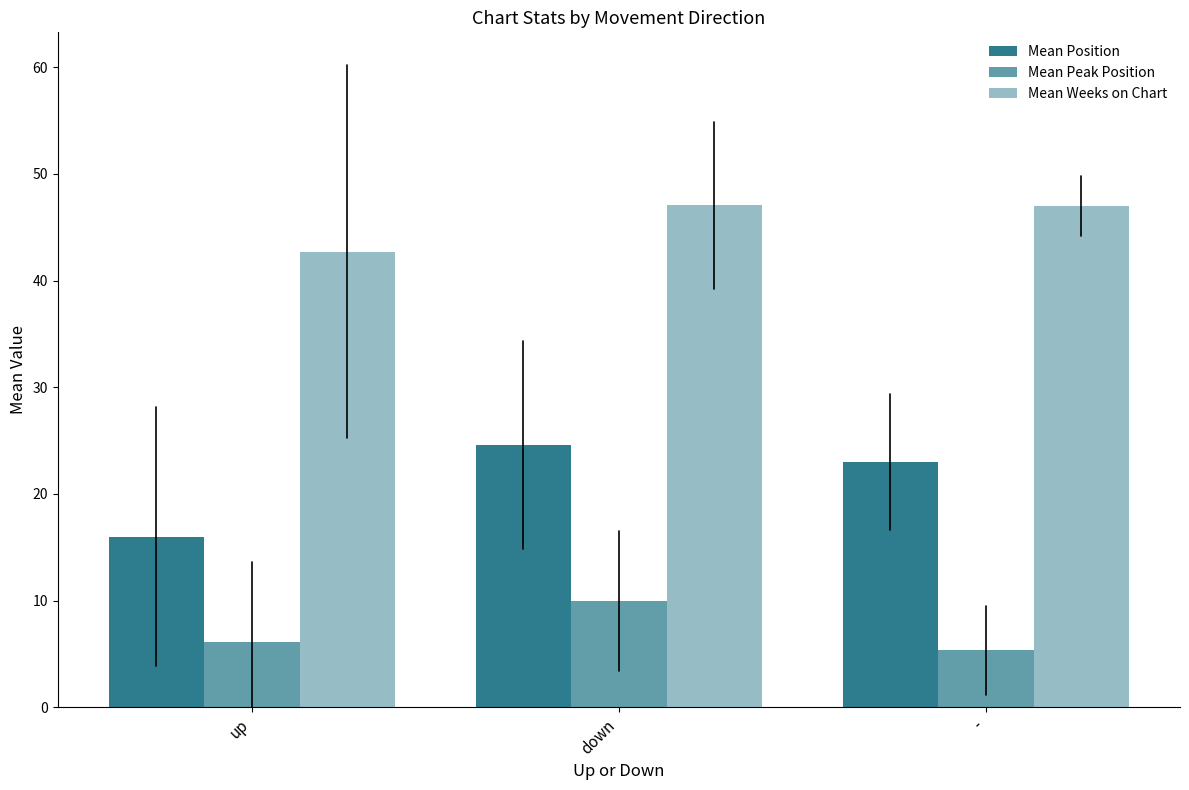

How many bars are there in each group?

3